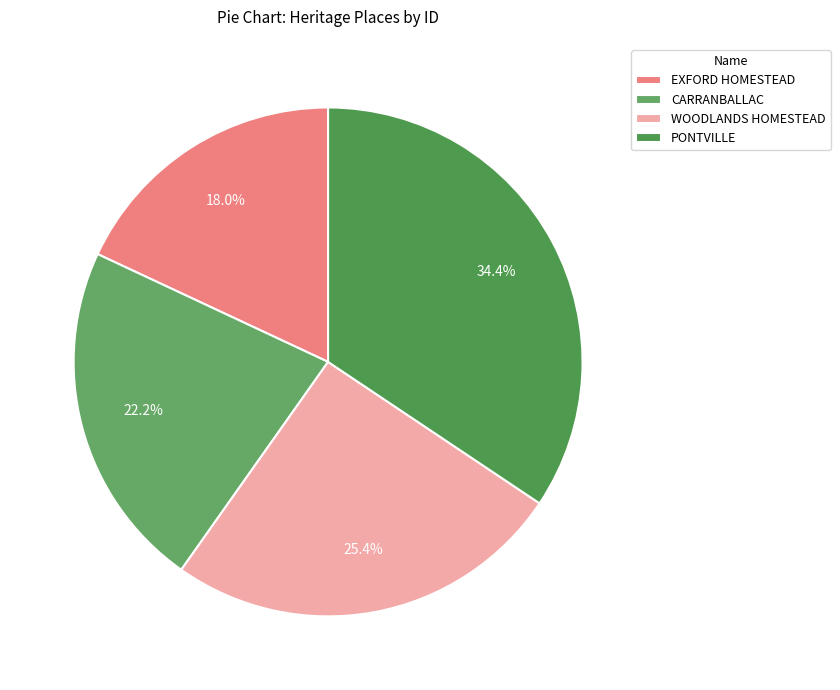

What is the change in value from EXFORD HOMESTEAD to CARRANBALLAC?

+191